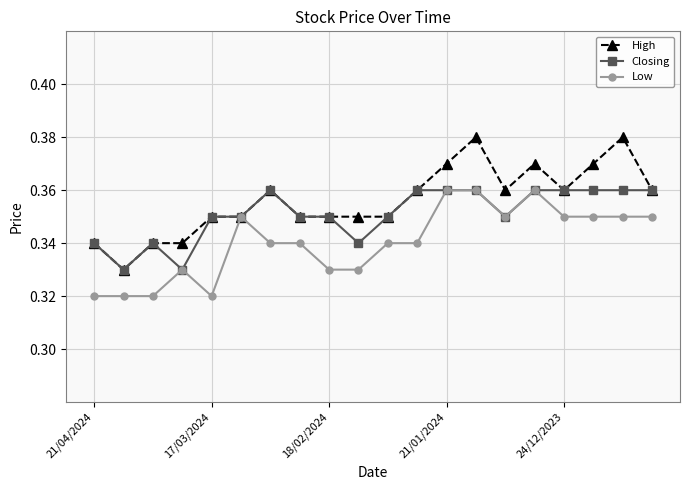

At how many categories does at least one series exceed 0?

20